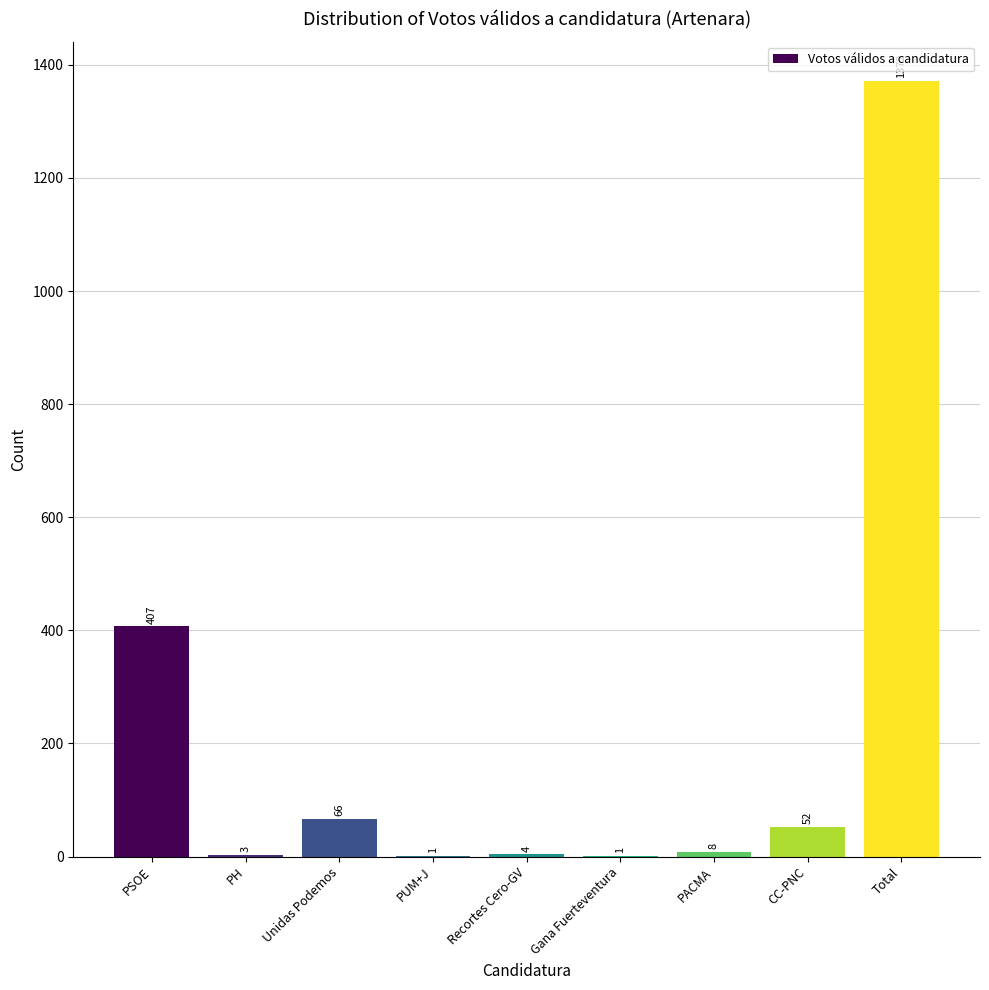

At which category does the chart reach its peak across all series?

Total